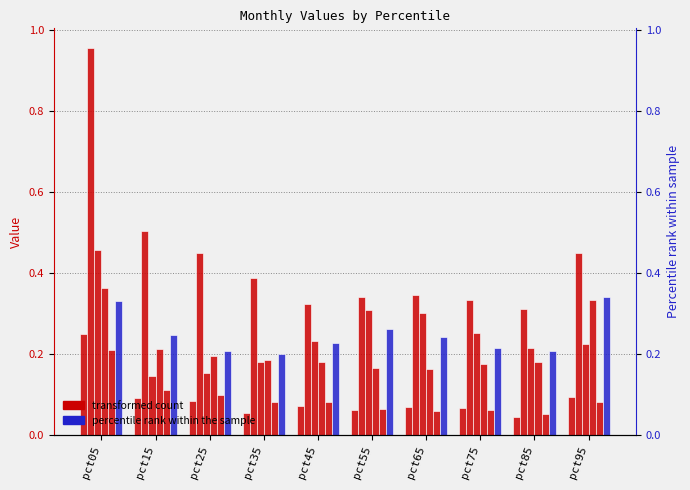

Which series changed the most between pct25 and pct95?

Apr